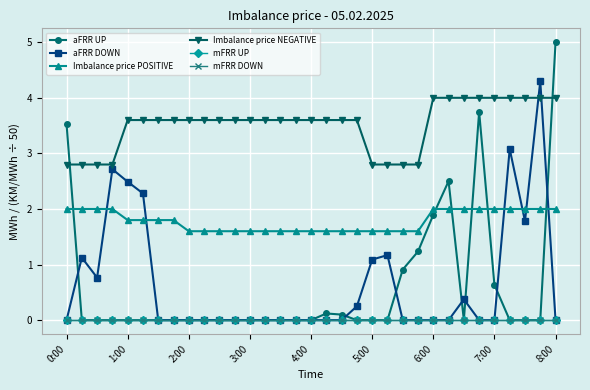

Is this an area chart (filled region under the line)?

No